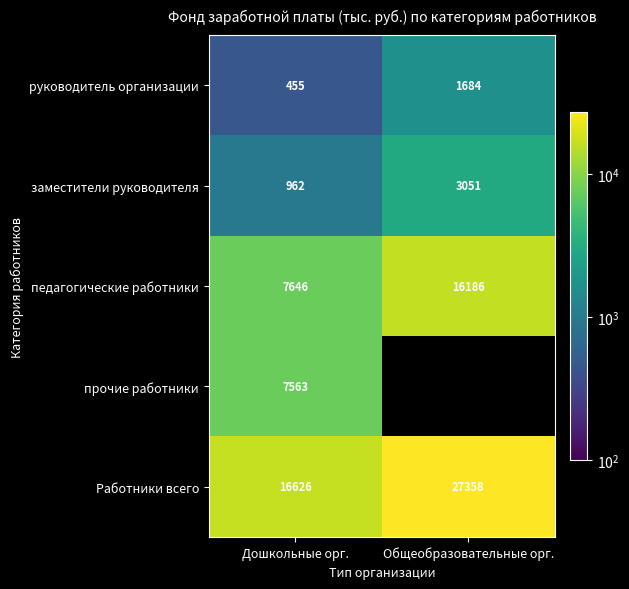

Rank the series at Дошкольные орг. from lowest to highest value.

руководитель организации, заместители руководителя, прочие работники, педагогические работники, Работники всего